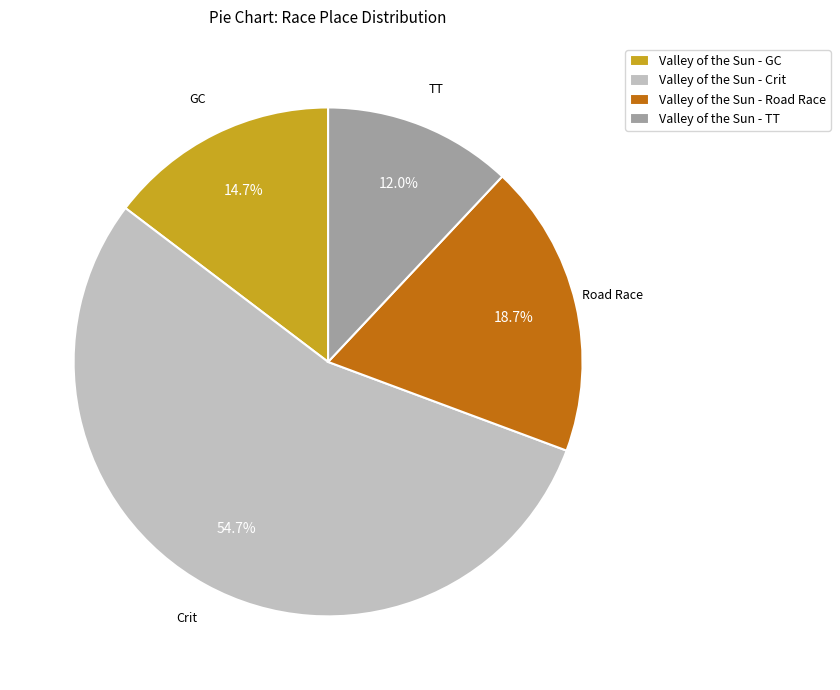

Between Valley of the Sun - Crit and Valley of the Sun - GC, which is larger?

Valley of the Sun - Crit